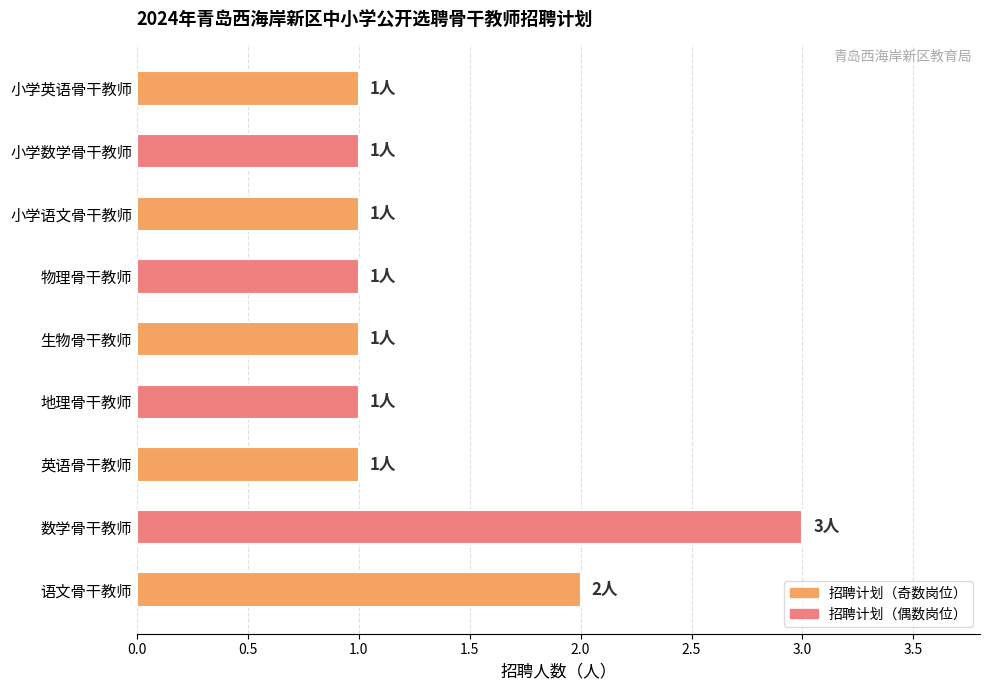

What is the ratio of the value at 物理骨干教师 to the value at 生物骨干教师?

1.0